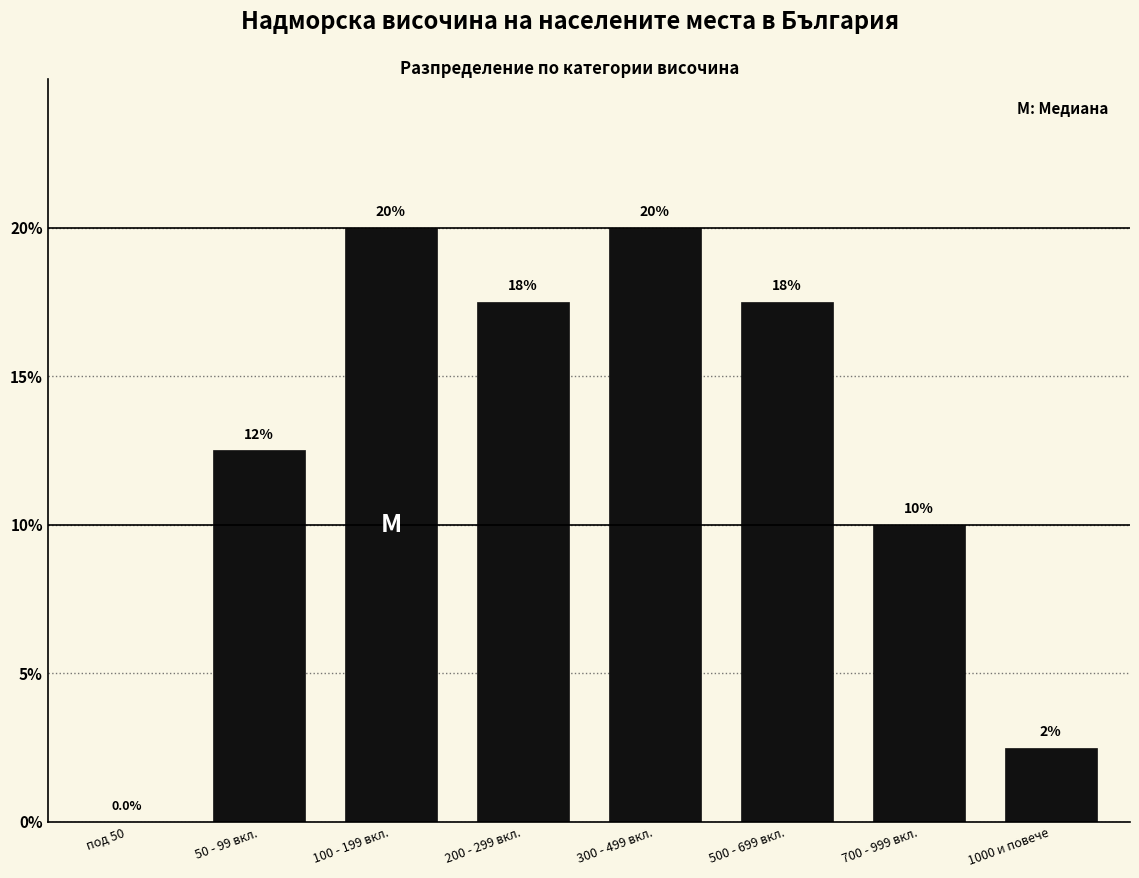

Reading left to right, list all the values displayed in this chart.

под 50=0.0	50 - 99 вкл.=12.5	100 - 199 вкл.=20.0	200 - 299 вкл.=17.5	300 - 499 вкл.=20.0	500 - 699 вкл.=17.5	700 - 999 вкл.=10.0	1000 и повече=2.5